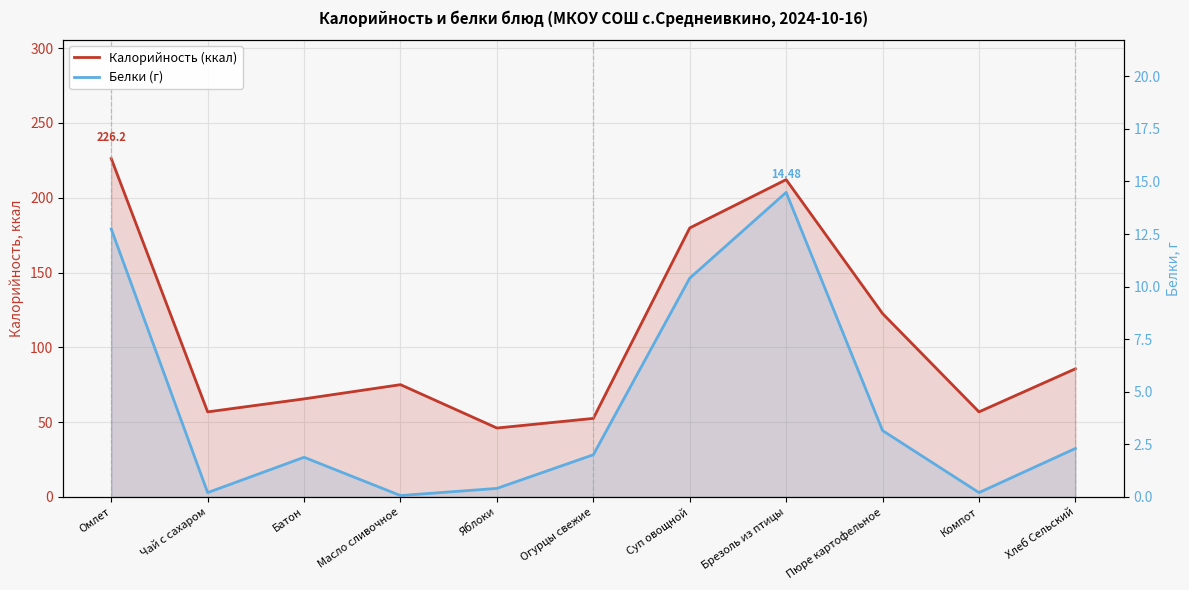

How many series are shown in this chart?

2